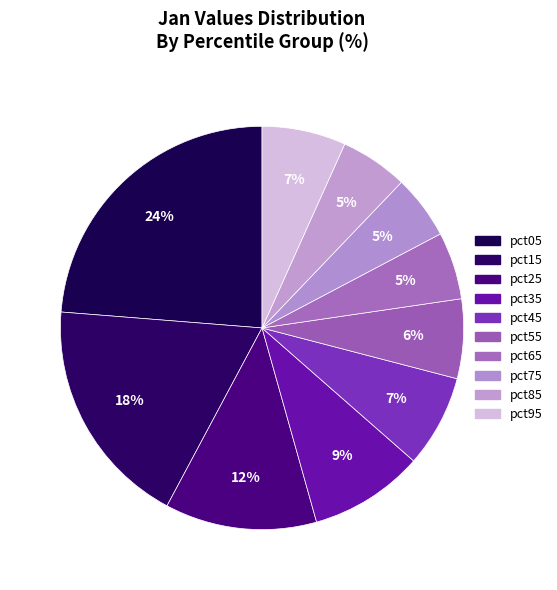

Is it true that pct45 is 20% of the pie?

False